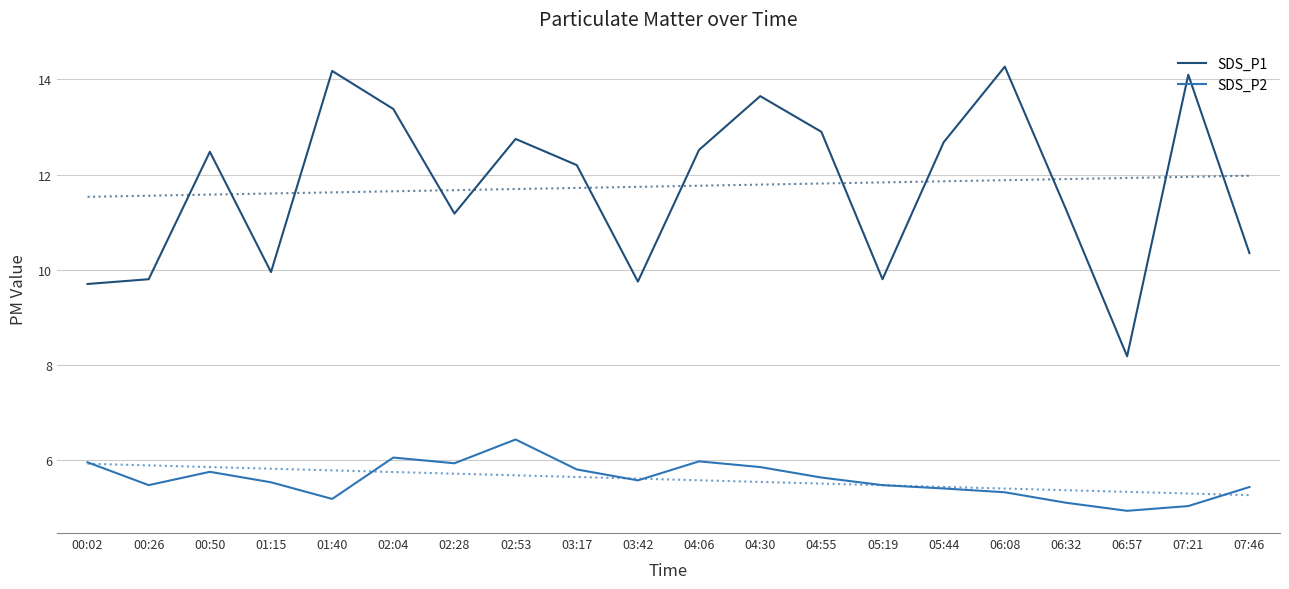

Rank the series by their maximum value, from lowest to highest.

SDS_P2, SDS_P1